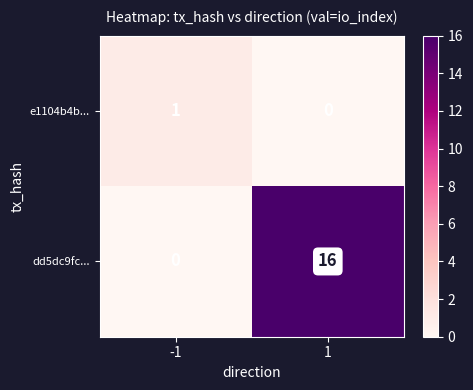

How many series are shown in this chart?

2